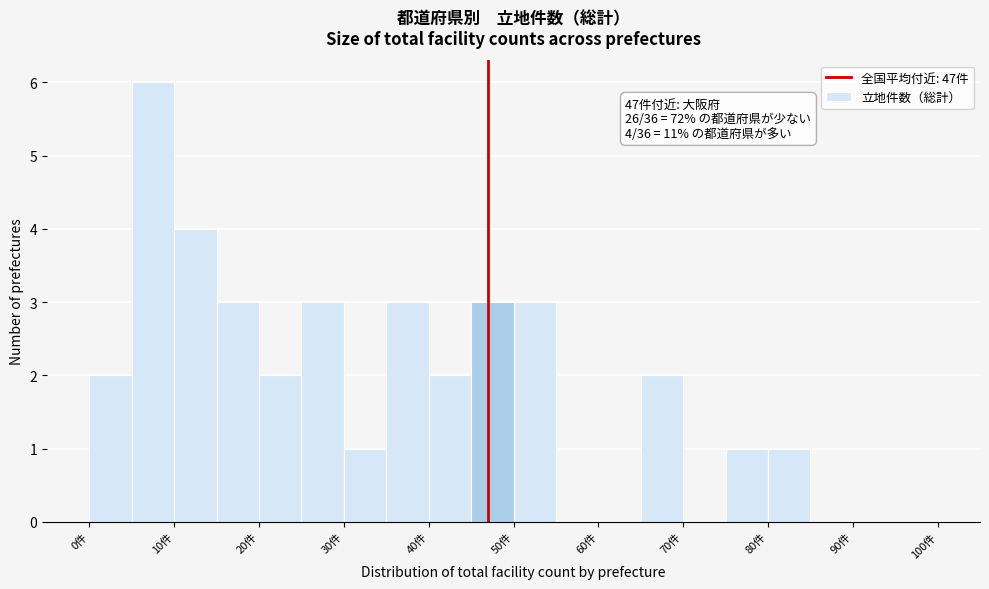

Over which range of the x-axis is the bar tallest?

5 to 10